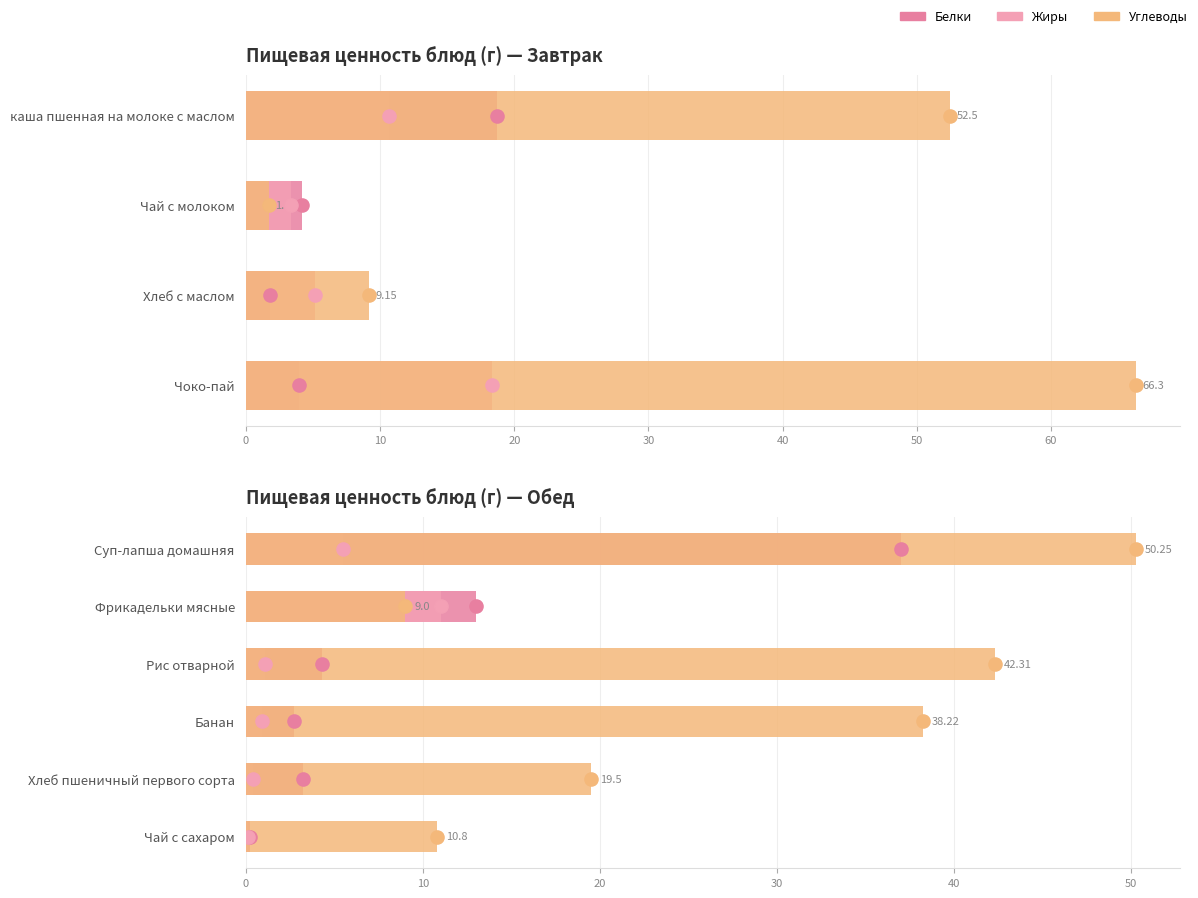

Which series contains the lowest Y value?

Жиры